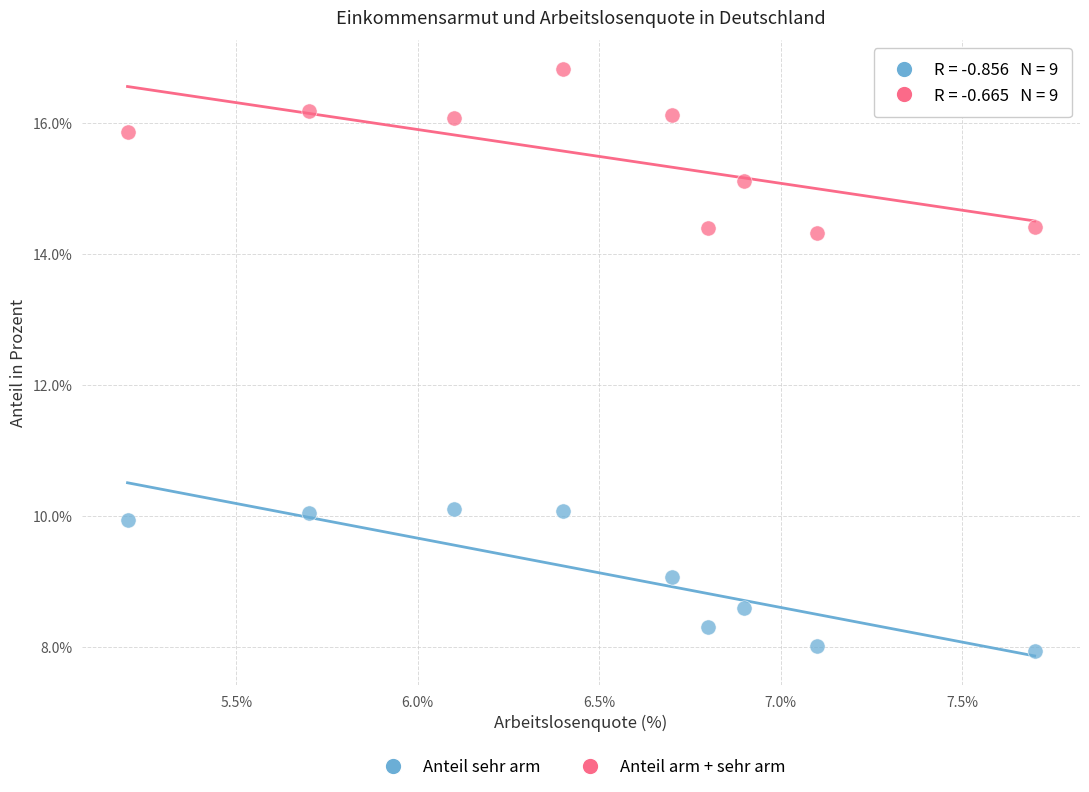

Which series contains the lowest Y value?

Anteil sehr arm